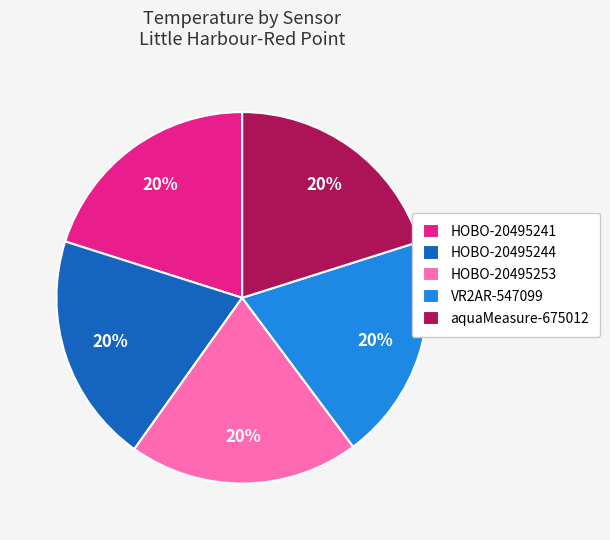

Count the number of slices in the pie.

5